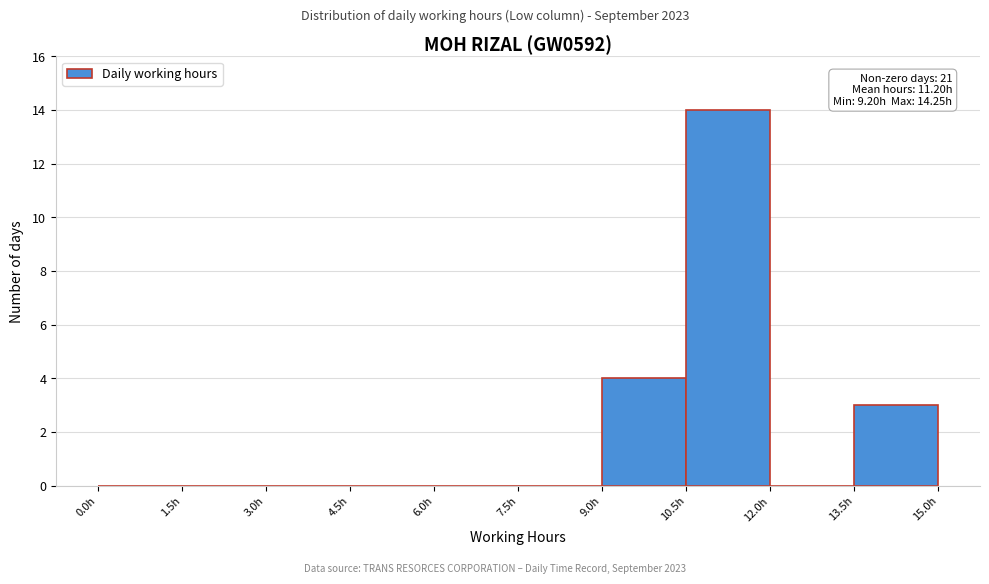

Over which range of the x-axis is the bar tallest?

10.5 to 12.0